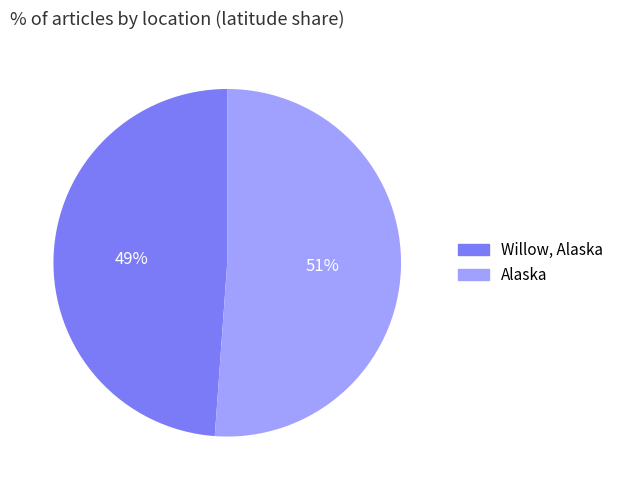

Is Alaska the majority of the pie?

Yes